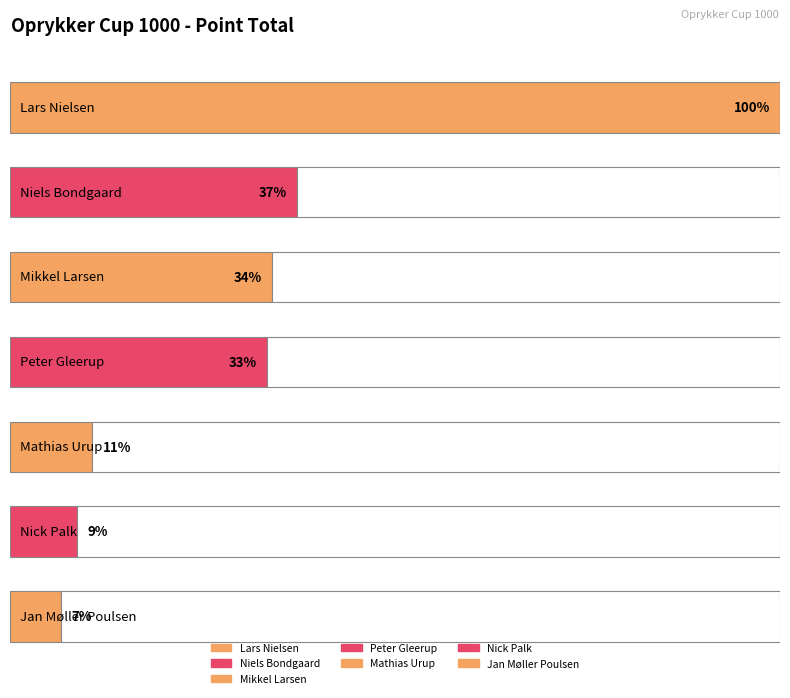

Are the bars horizontal?

Yes